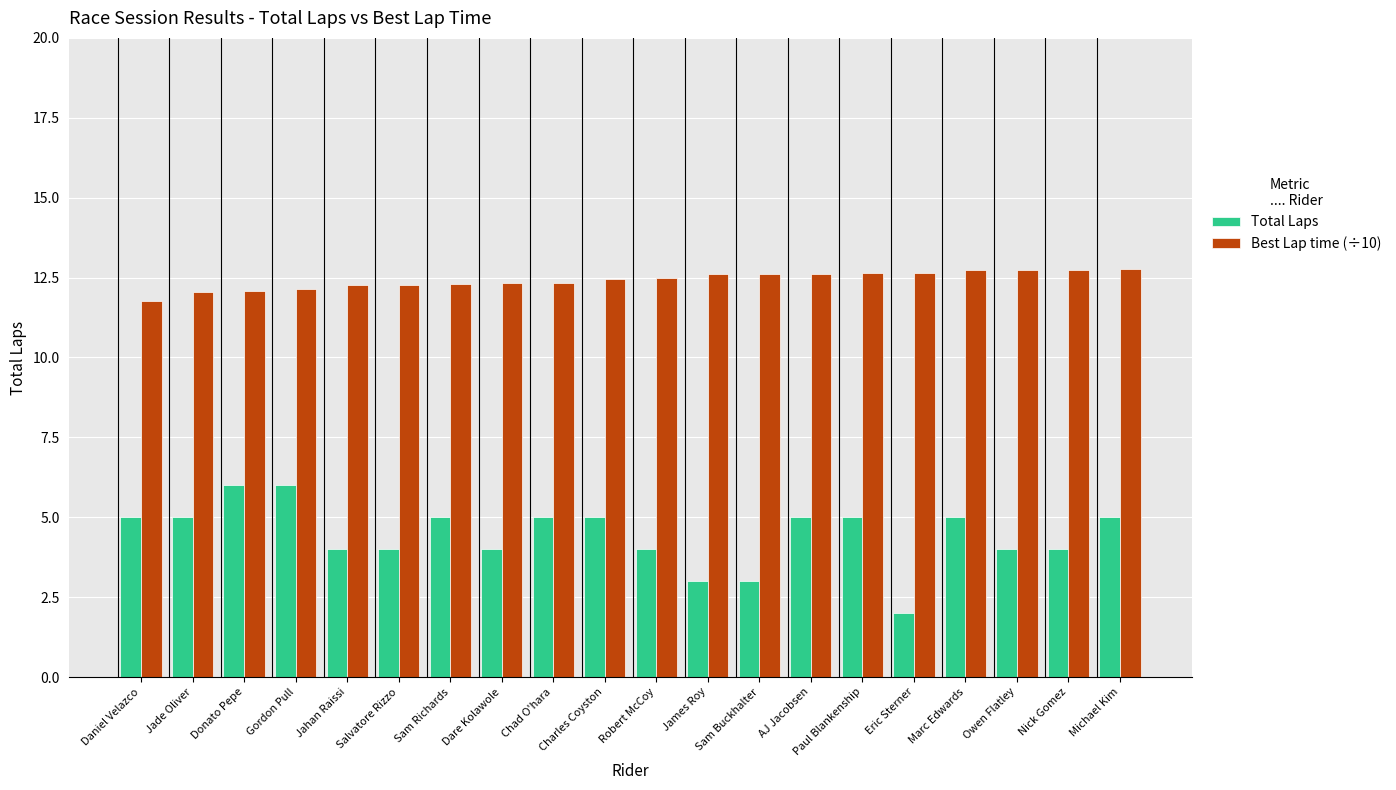

At which category does the chart reach its minimum across all series?

Eric Sterner